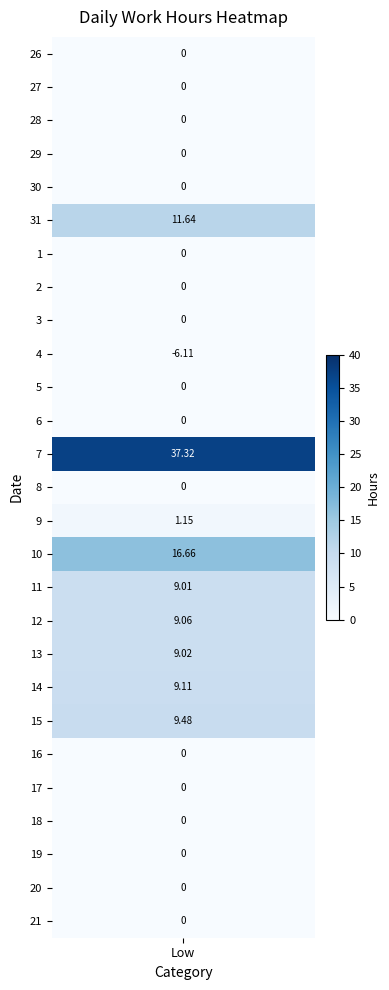

List the labels in order of value, smallest first.

4, 26, 27, 28, 29, 30, 1, 2, 3, 5, 6, 8, 16, 17, 18, 19, 20, 21, 9, 11, 13, 12, 14, 15, 31, 10, 7